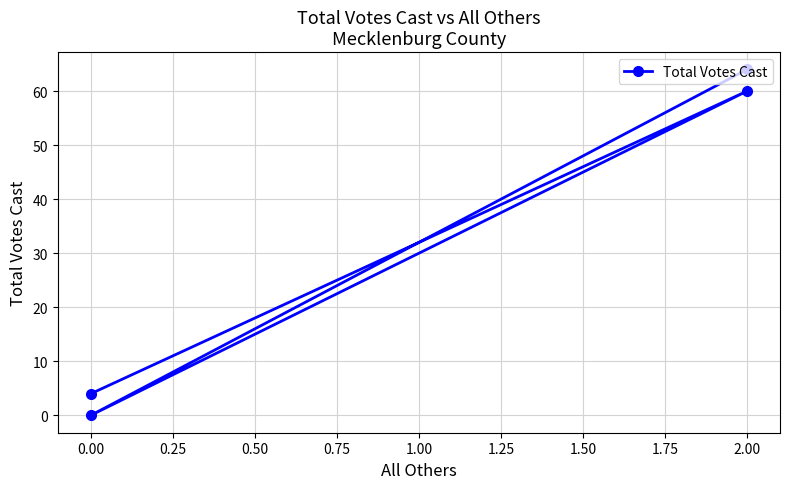

How many lines are shown in the chart?

1